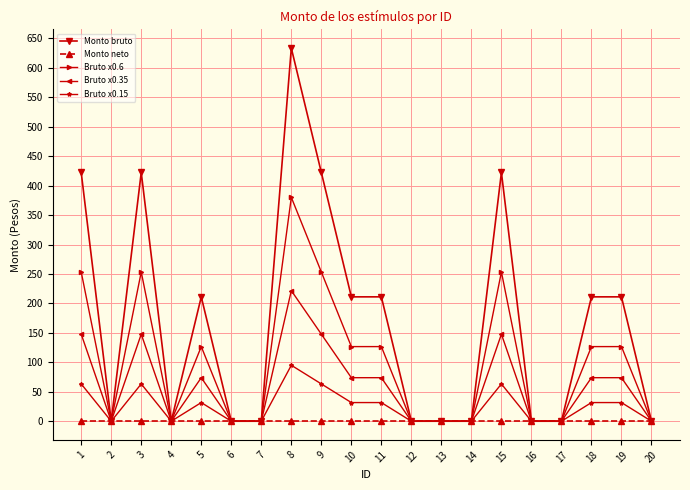

Count the number of data series in this chart.

5